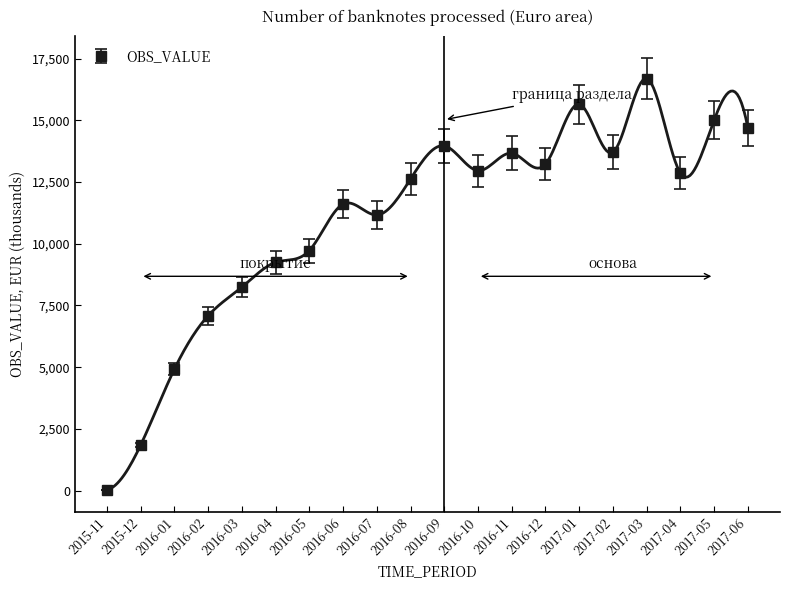

Which has a higher value, 2015-11 or 2017-06?

2017-06